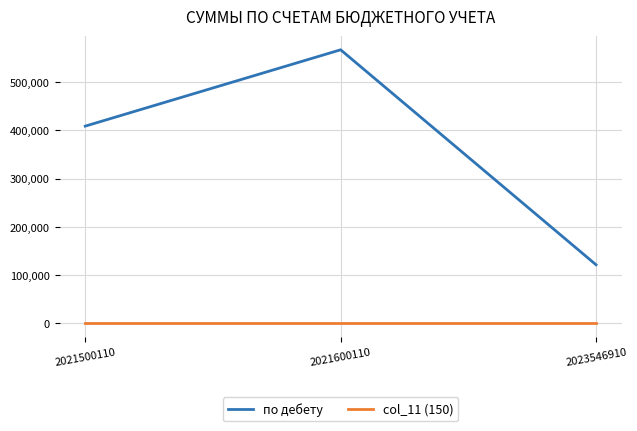

What is the total value across all series at 2021600110?

567087.5